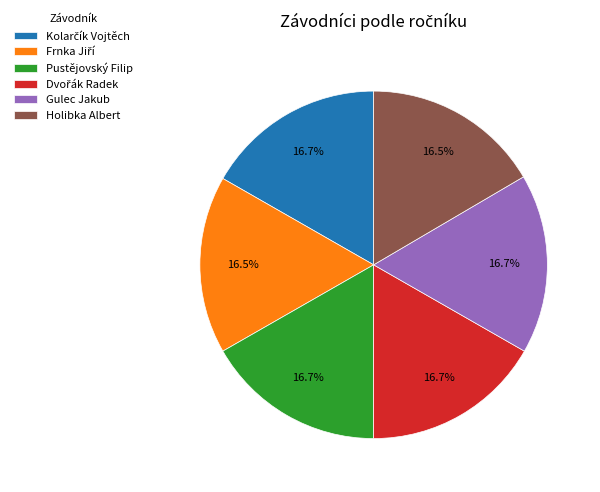

To the nearest percent, what percentage of the pie is Gulec Jakub?

17%